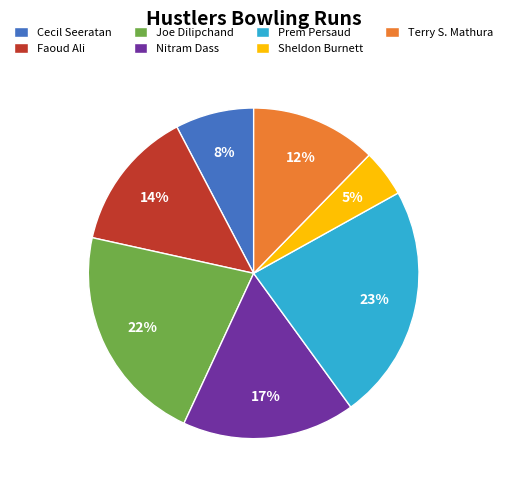

What is the smallest slice in the pie chart?

Sheldon Burnett